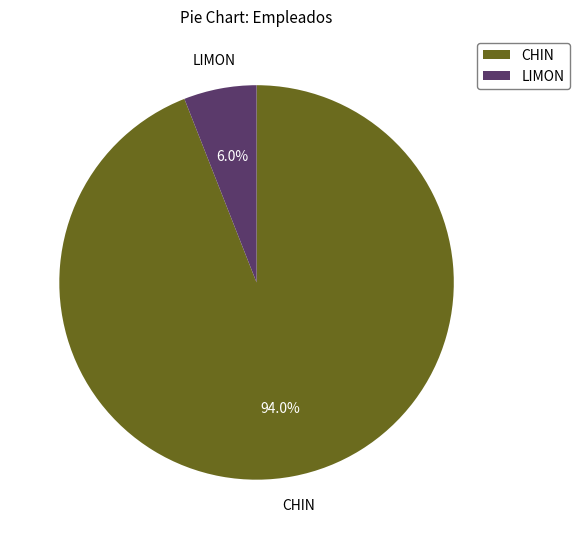

Which slice is the smallest?

LIMON